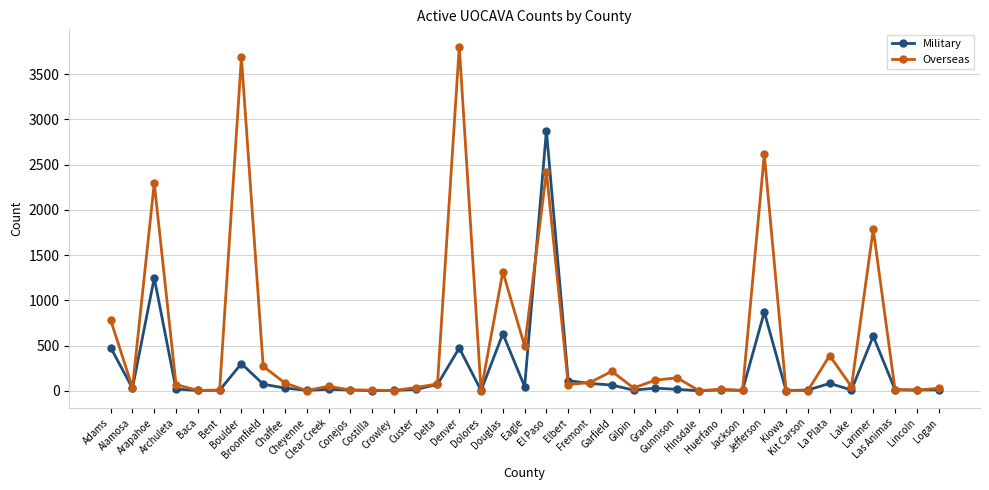

At La Plata, list the series in order from largest to smallest.

Overseas, Military